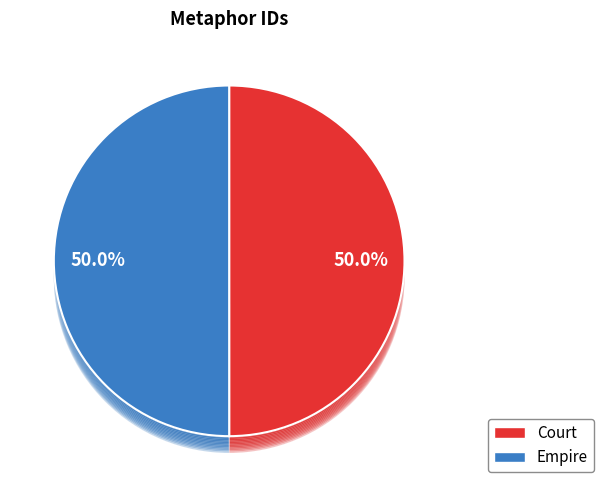

Is there a majority slice in this chart?

Yes